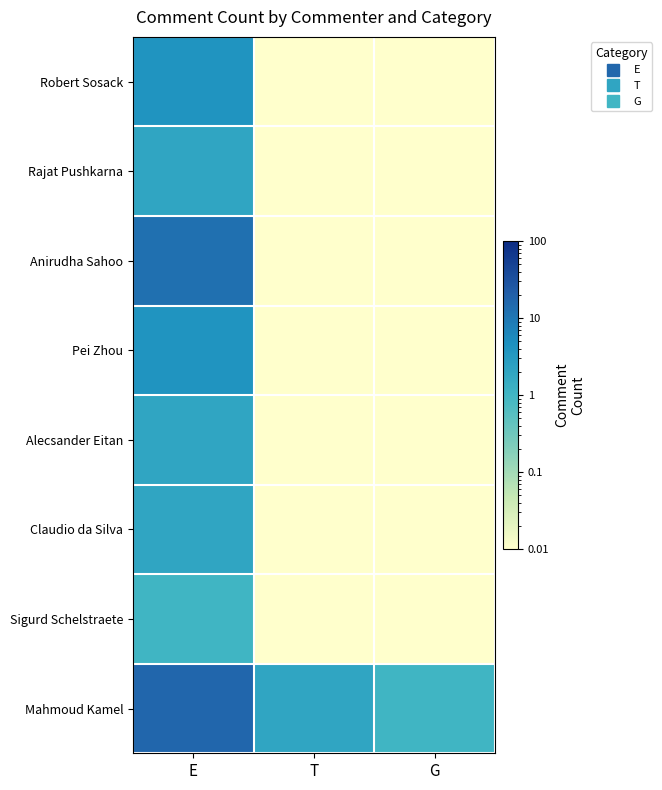

How many data points does each series have?

3